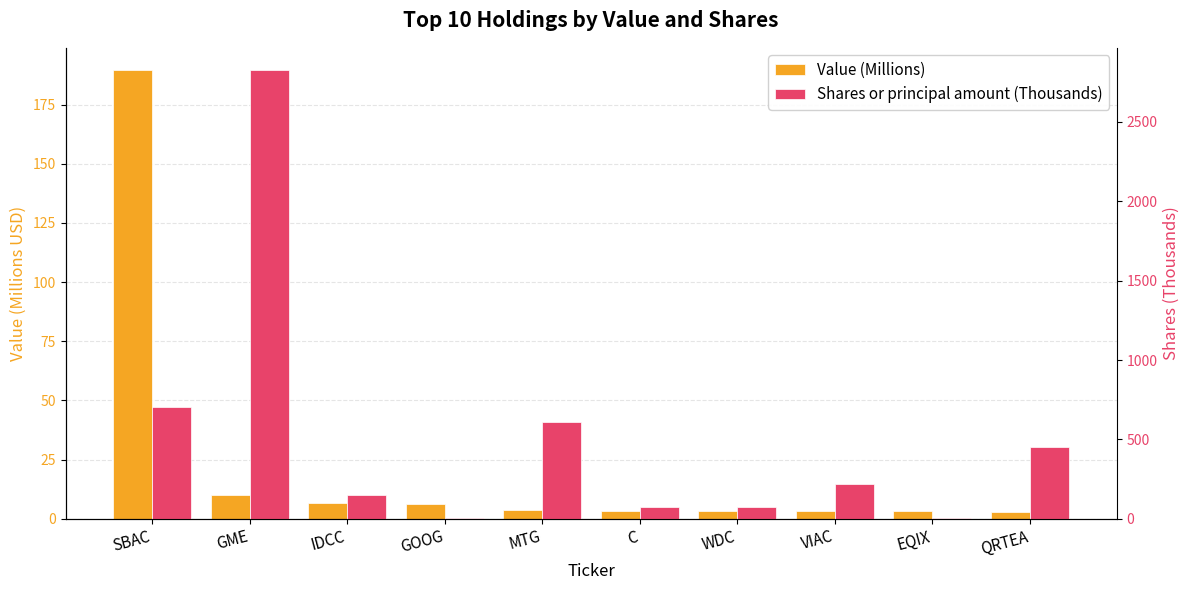

How many bars are there in total?

20